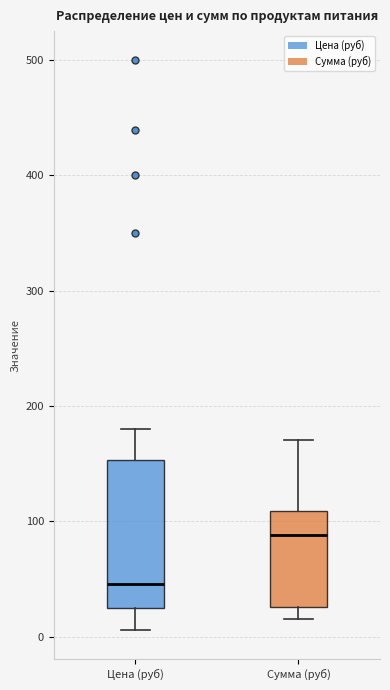

Which box has the lowest median line?

Цена (руб)